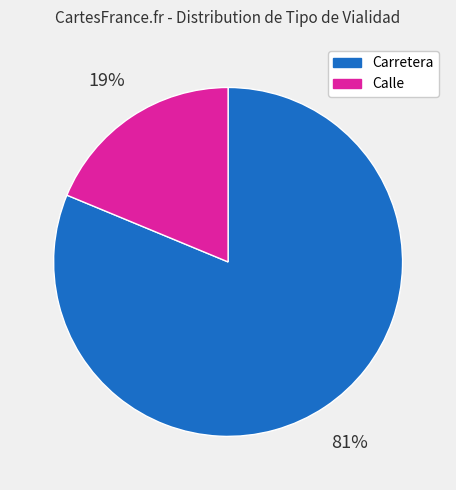

What is the ratio of the value at Carretera to the value at Calle?

4.3